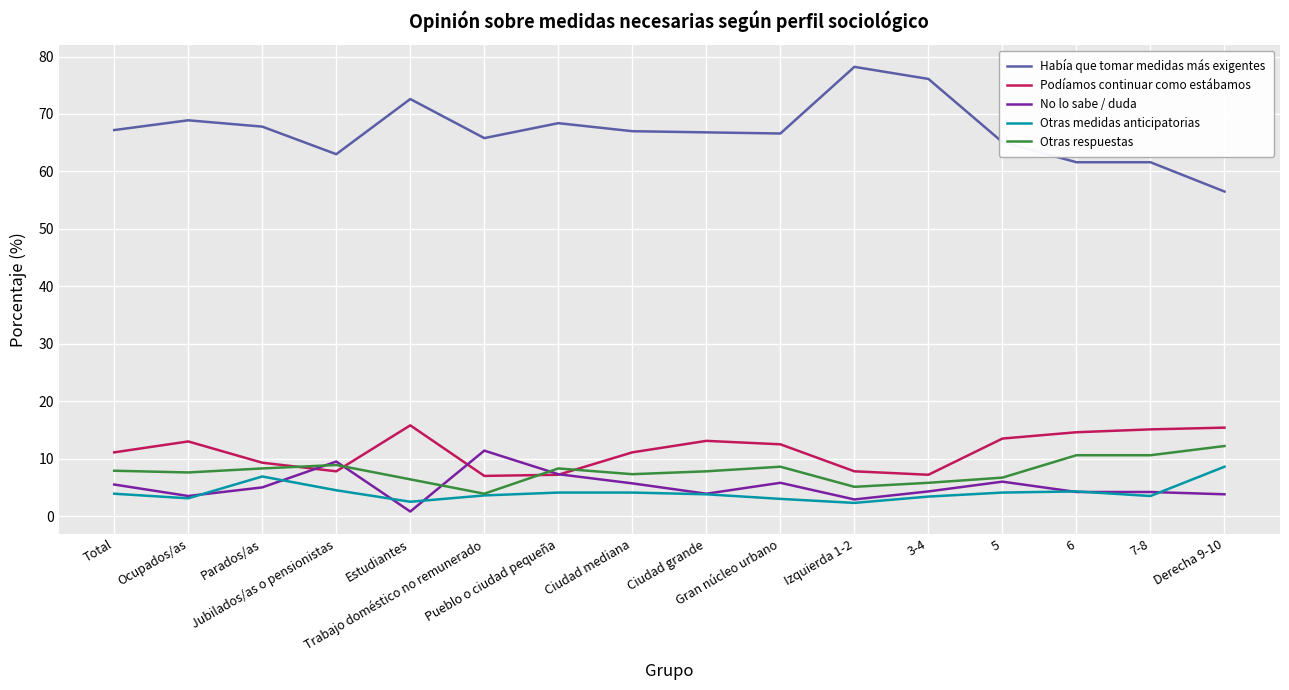

True or false: Otras medidas anticipatorias and Había que tomar medidas más exigentes cross at least once.

False